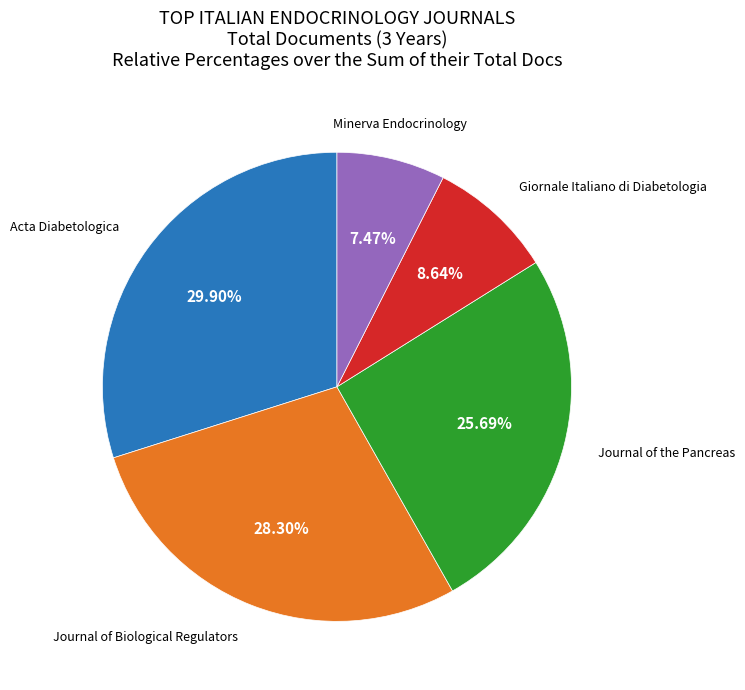

Is there any slice that represents more than half of the pie?

No